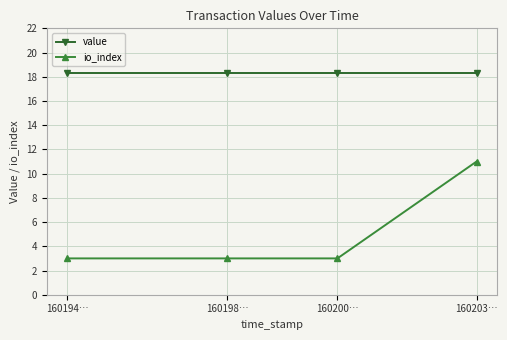

What is the maximum value for io_index?

11.0